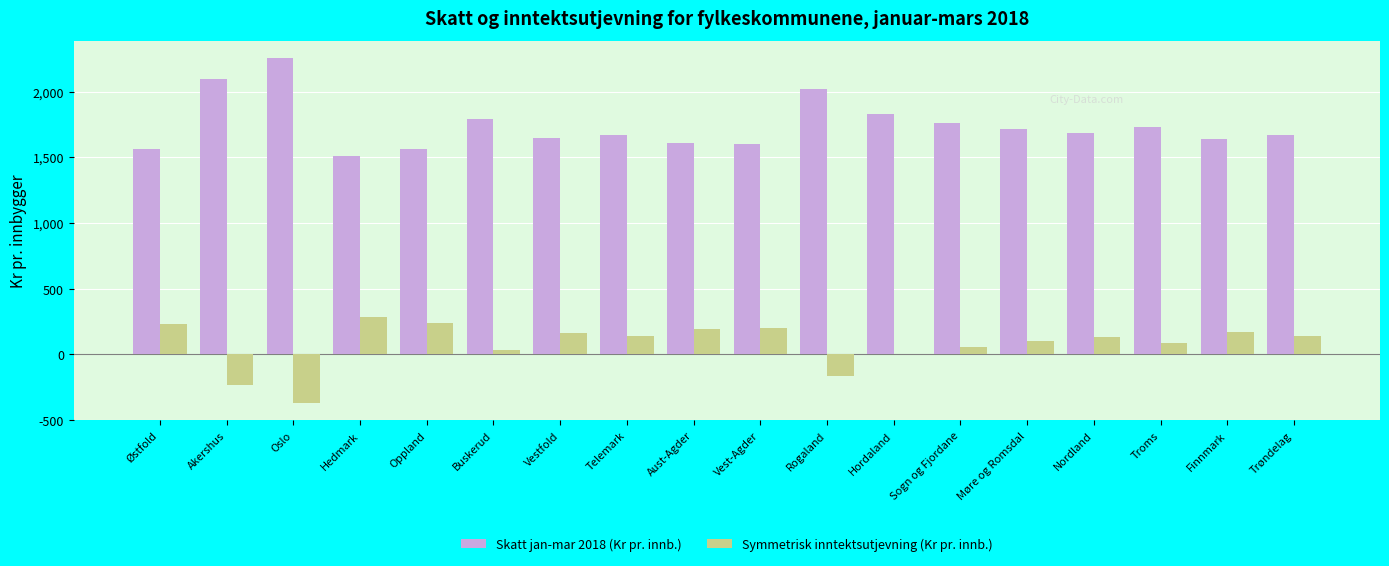

Is it true that Symmetrisk inntektsutjevning (Kr pr. innb.) equals 105.7 at Møre og Romsdal?

True